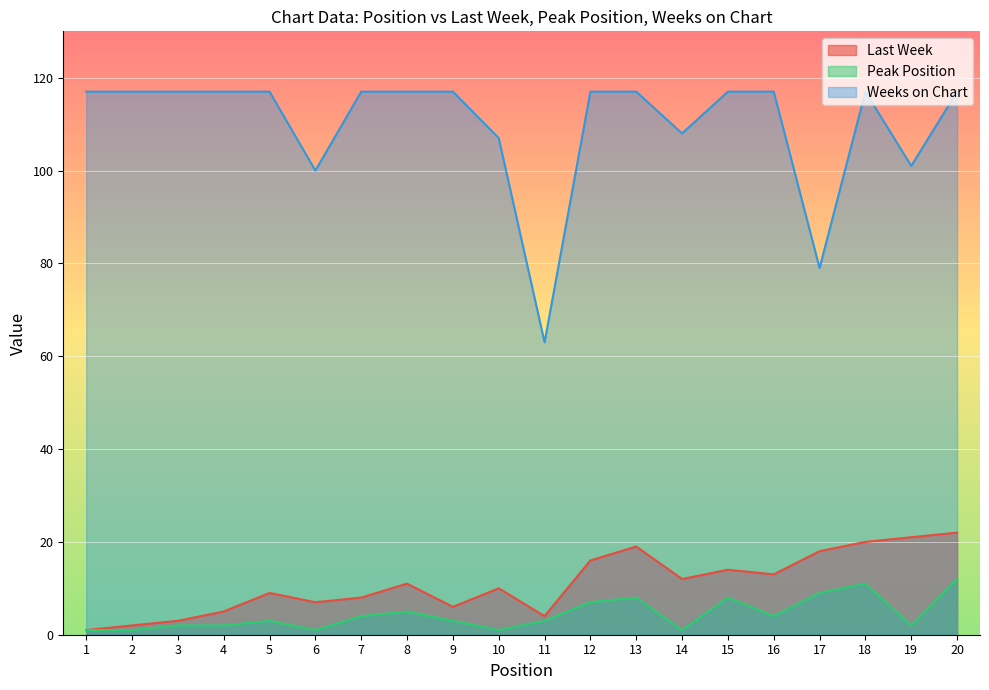

Which category has the highest value in the Peak Position series?

20